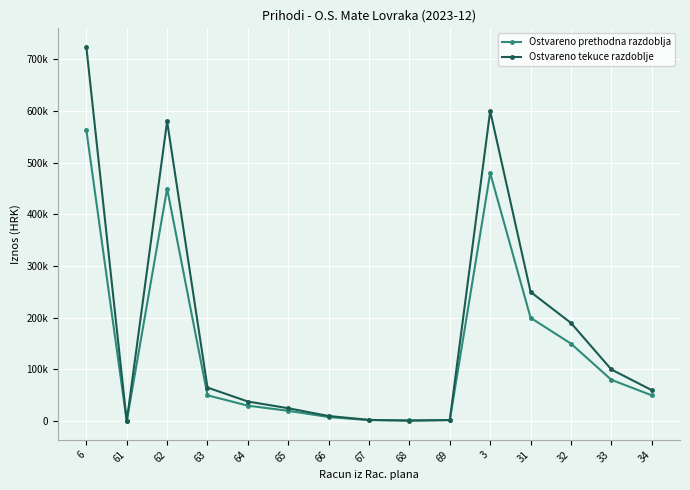

Does the chart have visible grid lines?

Yes